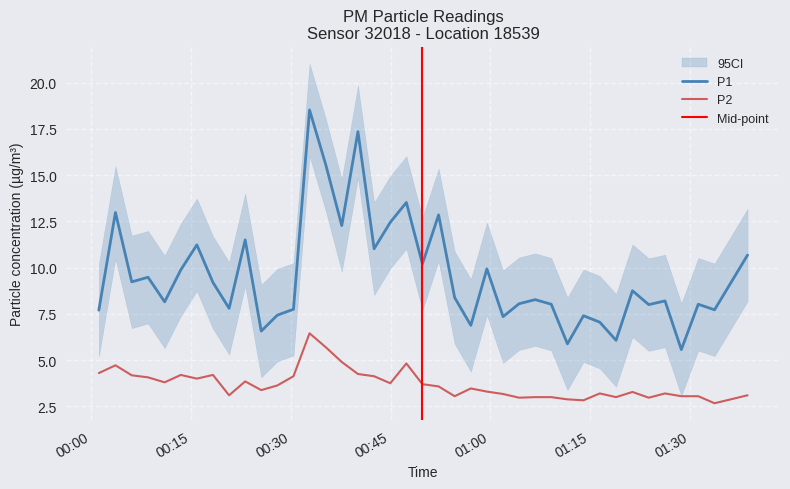

Count the number of categories in the chart.

40